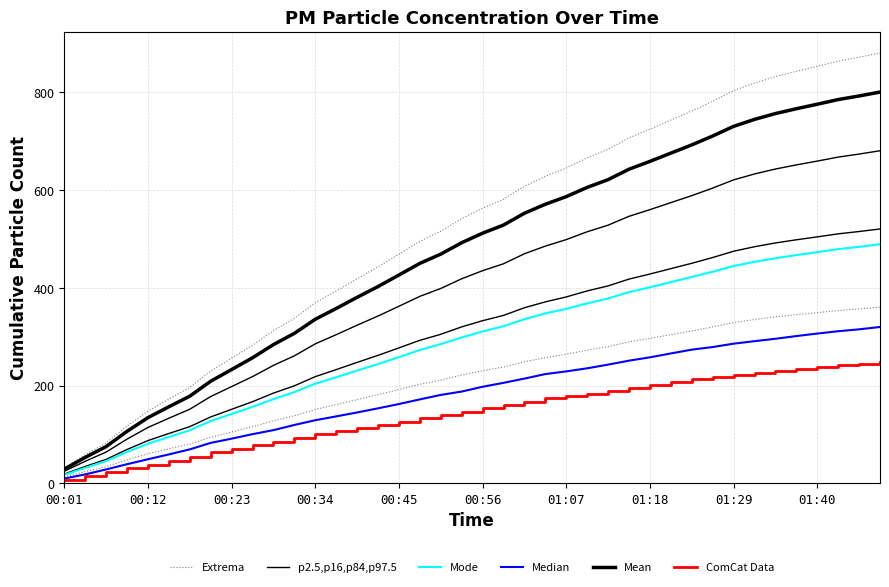

At 33, list the series in order from largest to smallest.

Extrema, Mean, p2.5,p16,p84,p97.5, Mode, Median, ComCat Data